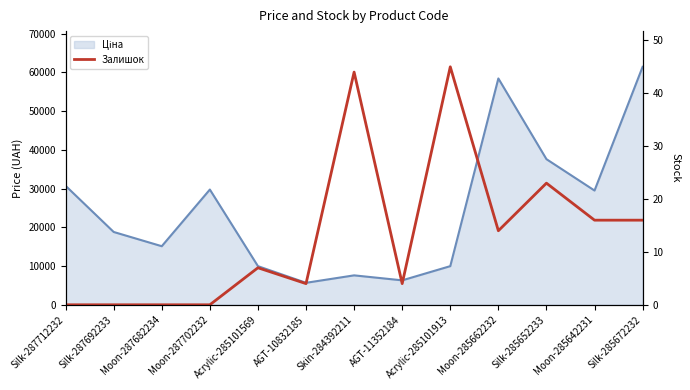

Does the chart have visible grid lines?

No